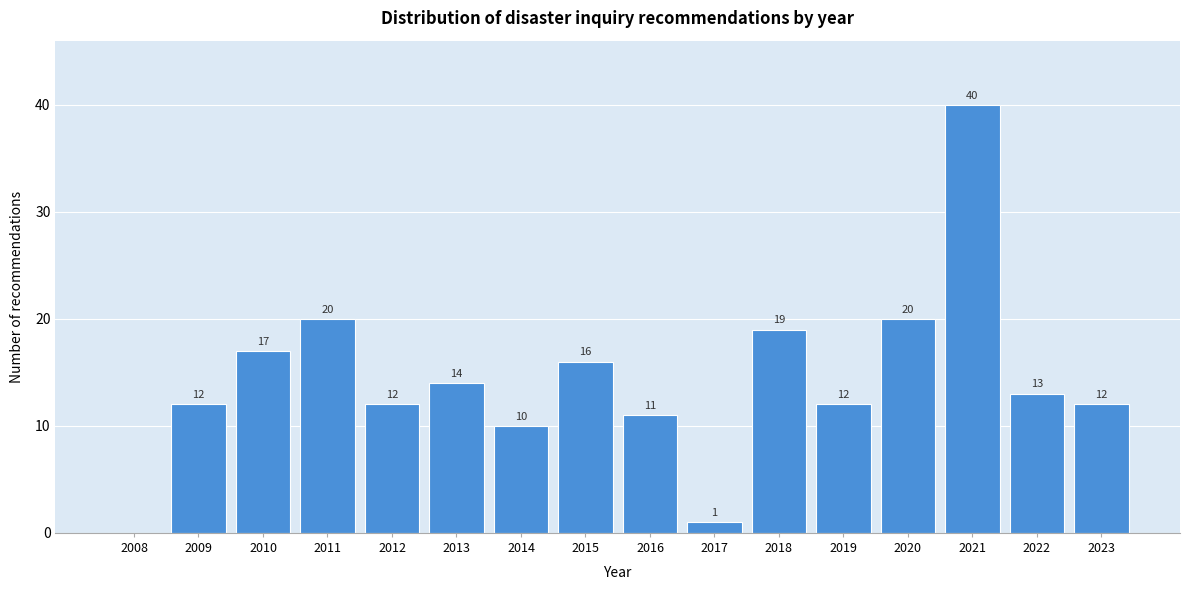

Reading left to right, extract all data points from this chart.

2008=0	2009=12	2010=17	2011=20	2012=12	2013=14	2014=10	2015=16	2016=11	2017=1	2018=19	2019=12	2020=20	2021=40	2022=13	2023=12